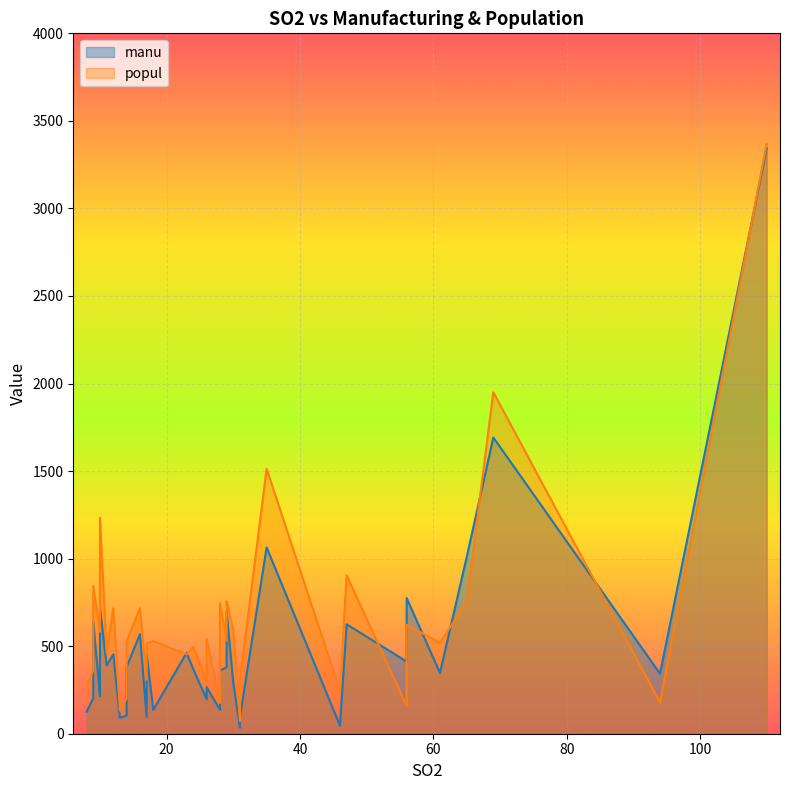

Rank the series by their maximum value, from highest to lowest.

popul, manu